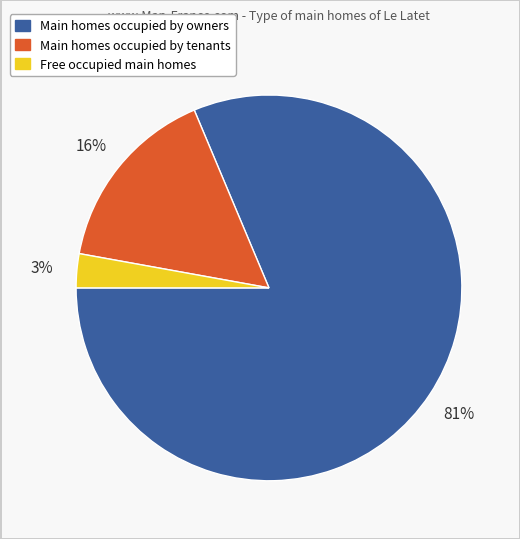

Count the number of slices in the pie.

3